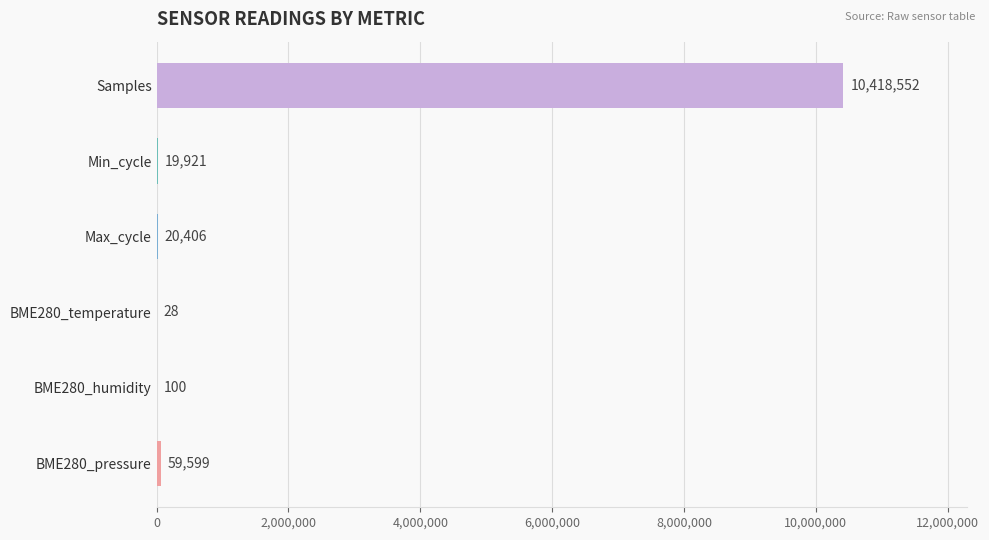

What is the maximum value shown in the chart?

10418552